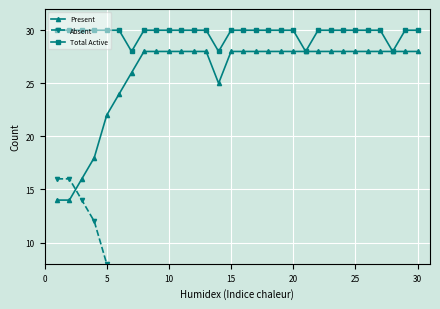

The Present series shows 37 at 10. True or false?

False